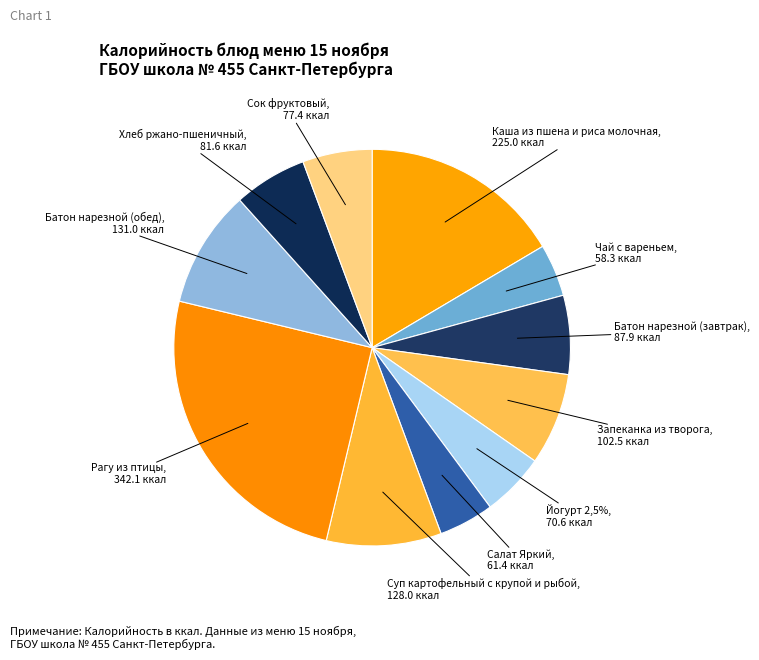

To the nearest percent, what is the combined percentage of Батон нарезной (обед) and Чай с вареньем?

14%